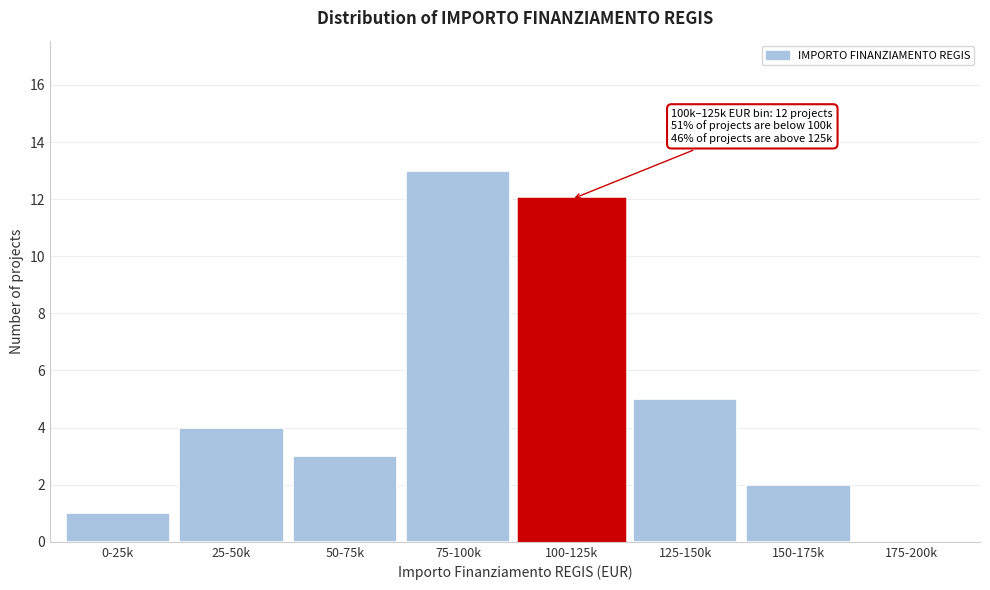

Reading left to right, transcribe all the data shown in this chart.

0-25k=1	25-50k=4	50-75k=3	75-100k=13	100-125k=12	125-150k=5	150-175k=2	175-200k=0